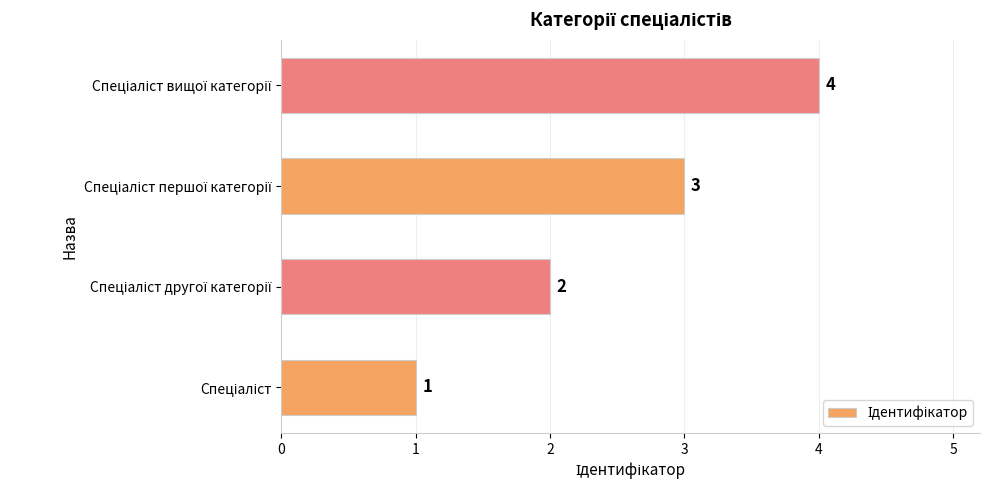

What is the difference between the maximum and minimum values?

3